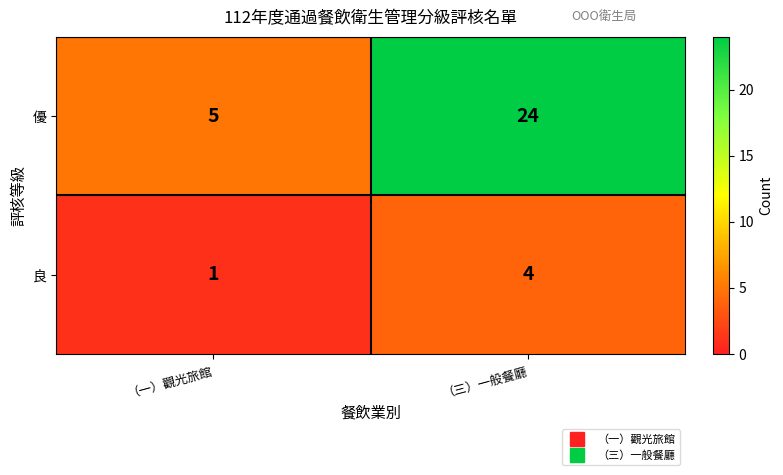

Between （一）觀光旅館 and （三）一般餐廳, which series saw the biggest shift?

優